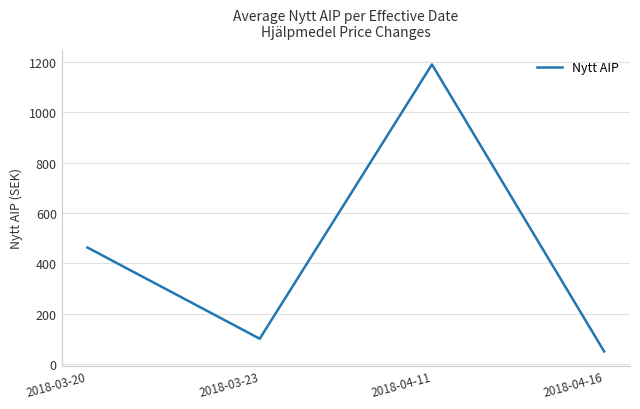

Which label corresponds to the smallest value in the chart?

2018-04-16